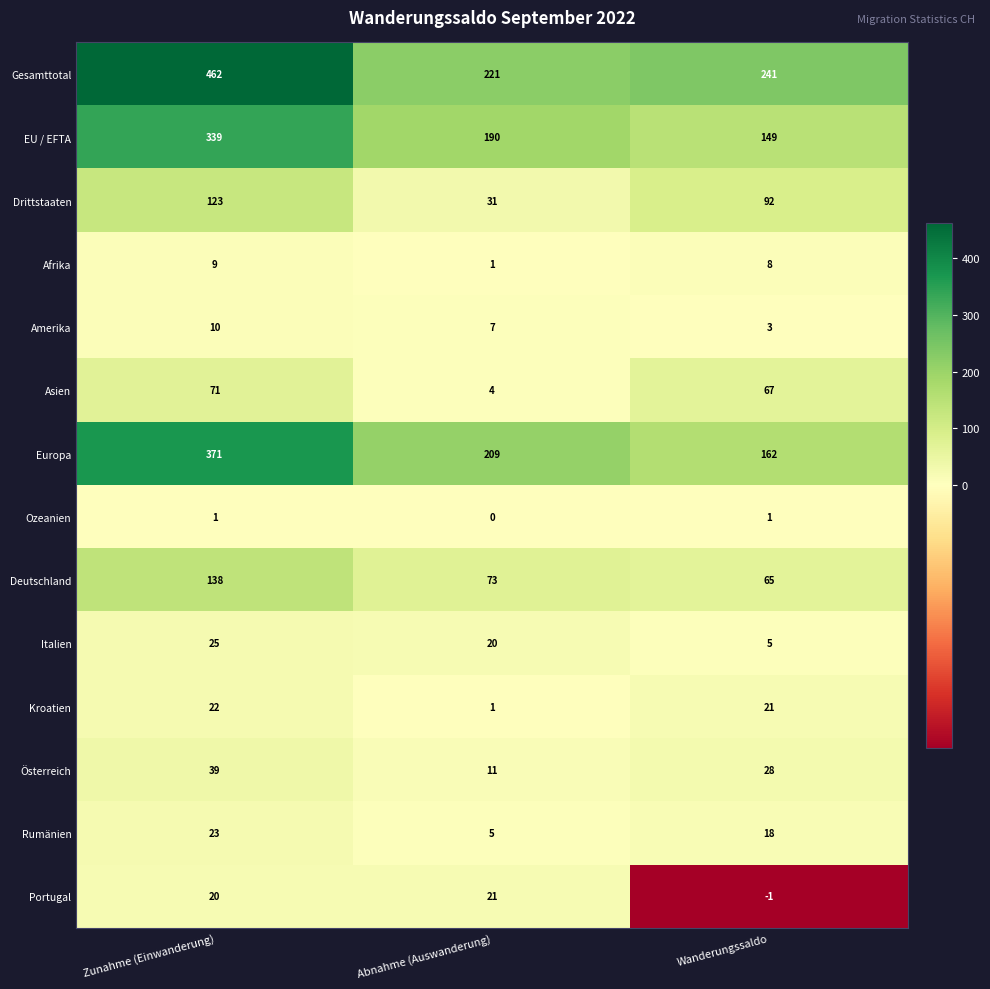

At Zunahme (Einwanderung), list the series in order from smallest to largest.

Ozeanien, Afrika, Amerika, Portugal, Kroatien, Rumänien, Italien, Österreich, Asien, Drittstaaten, Deutschland, EU / EFTA, Europa, Gesamttotal